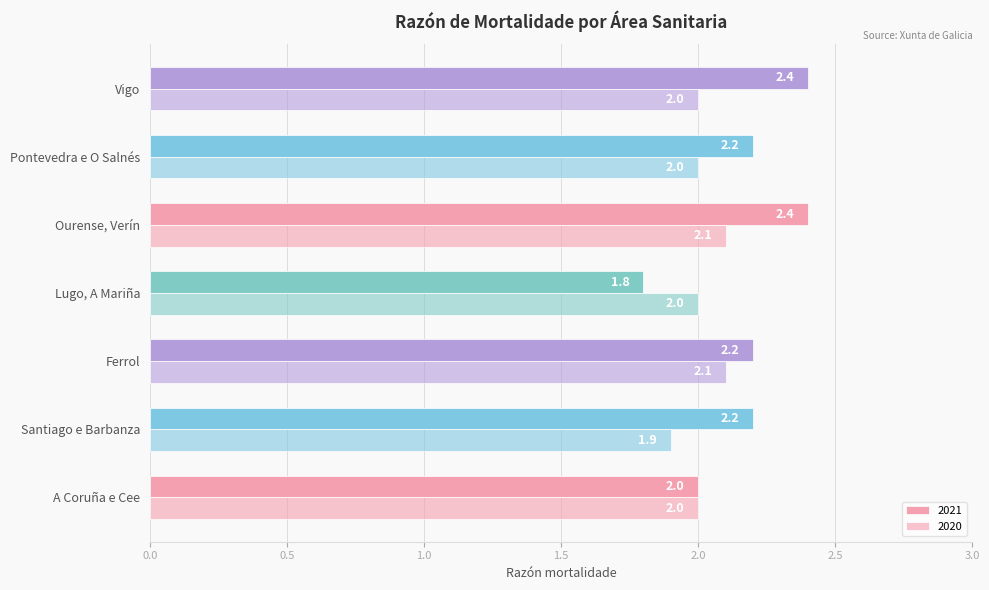

How many distinct data groups are displayed?

2